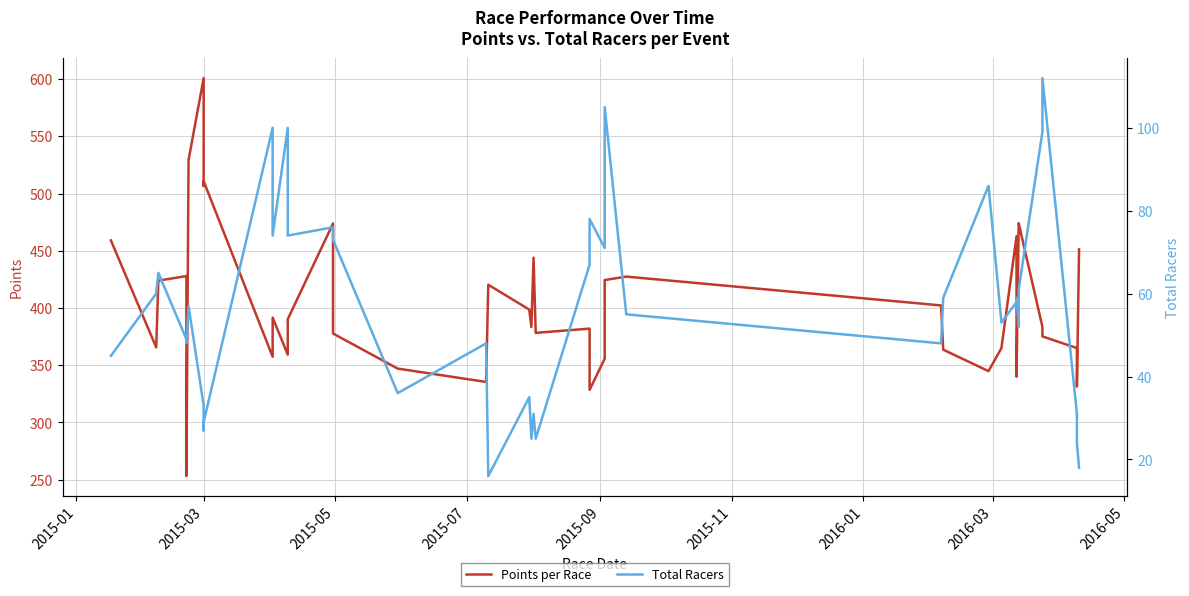

What is the minimum value for Total Racers?

16.0